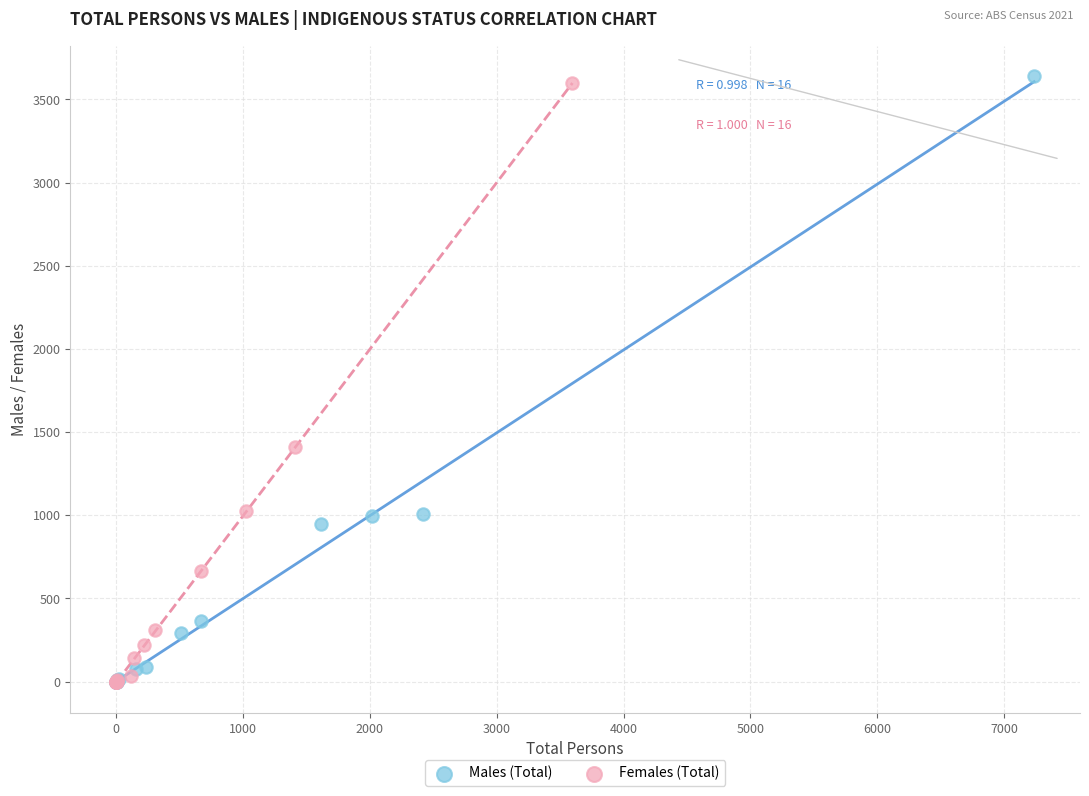

Which series has the largest Y range (max minus min)?

Males (Total)